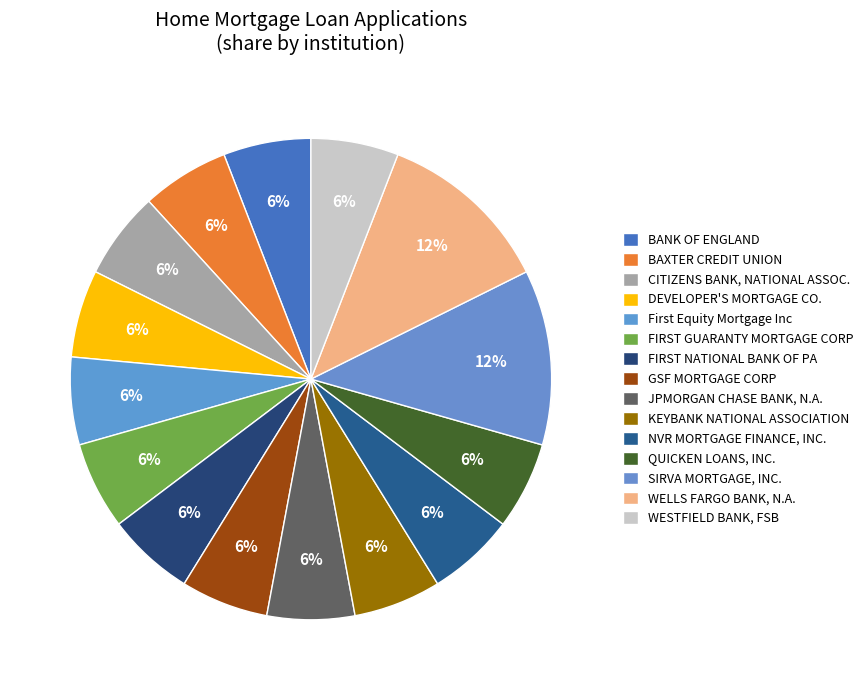

How many slices are in this pie chart?

15